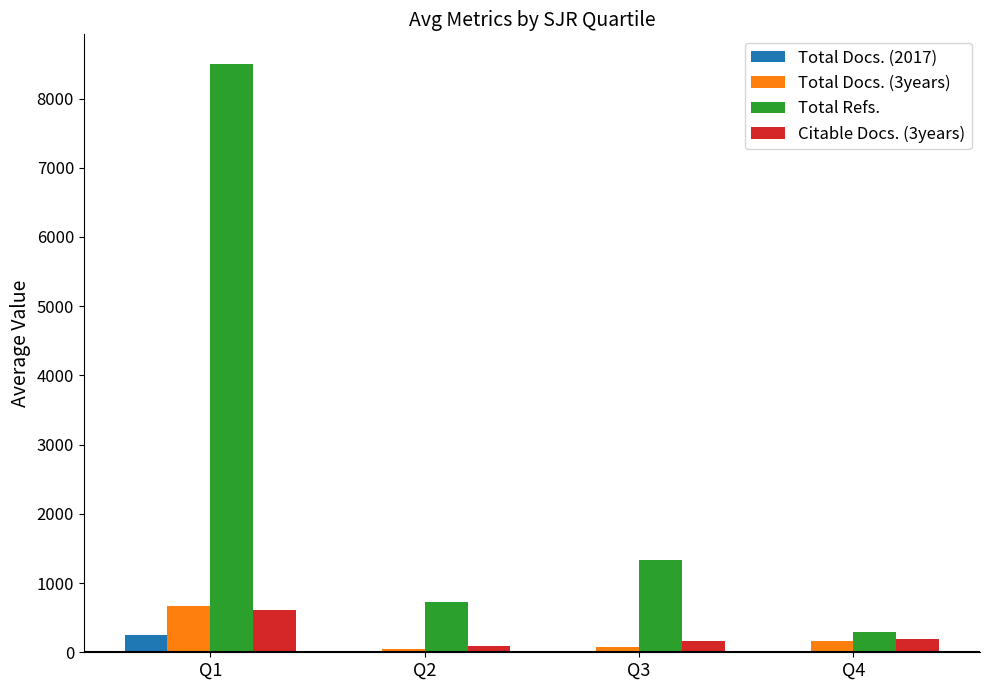

Where is Total Docs. (3years) nearest to the value 355?

Q4